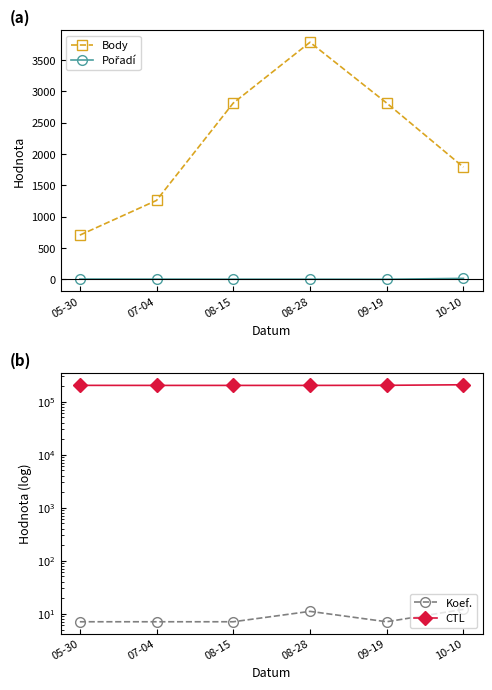

At how many categories does at least one series exceed 187180?

6